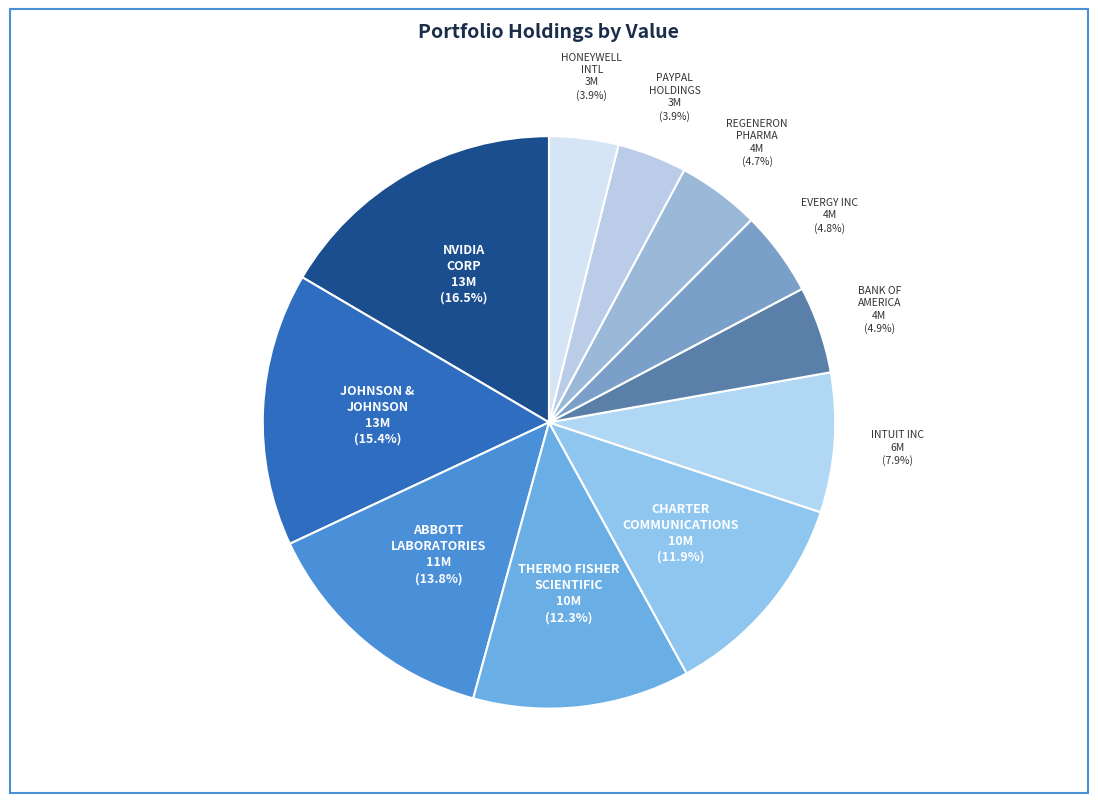

How many slices are in this pie chart?

11